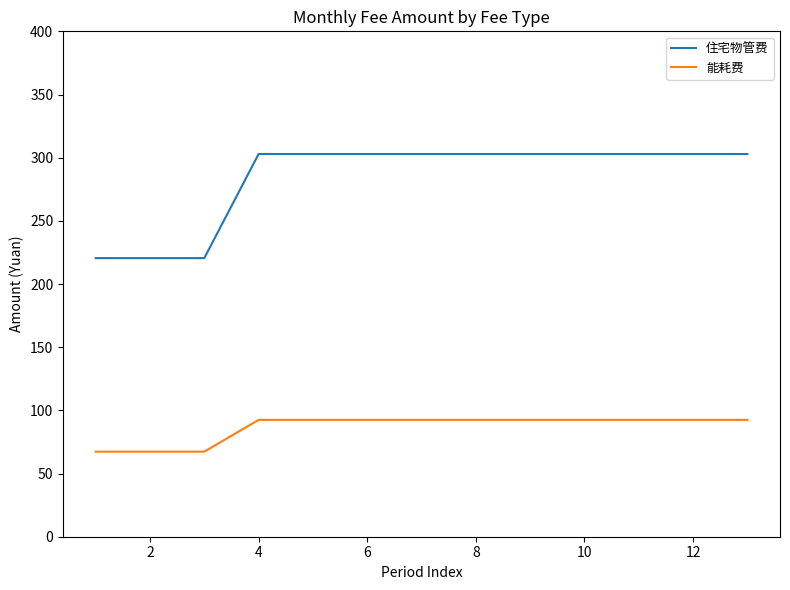

List the series in order of their overall mean, lowest first.

能耗费, 住宅物管费